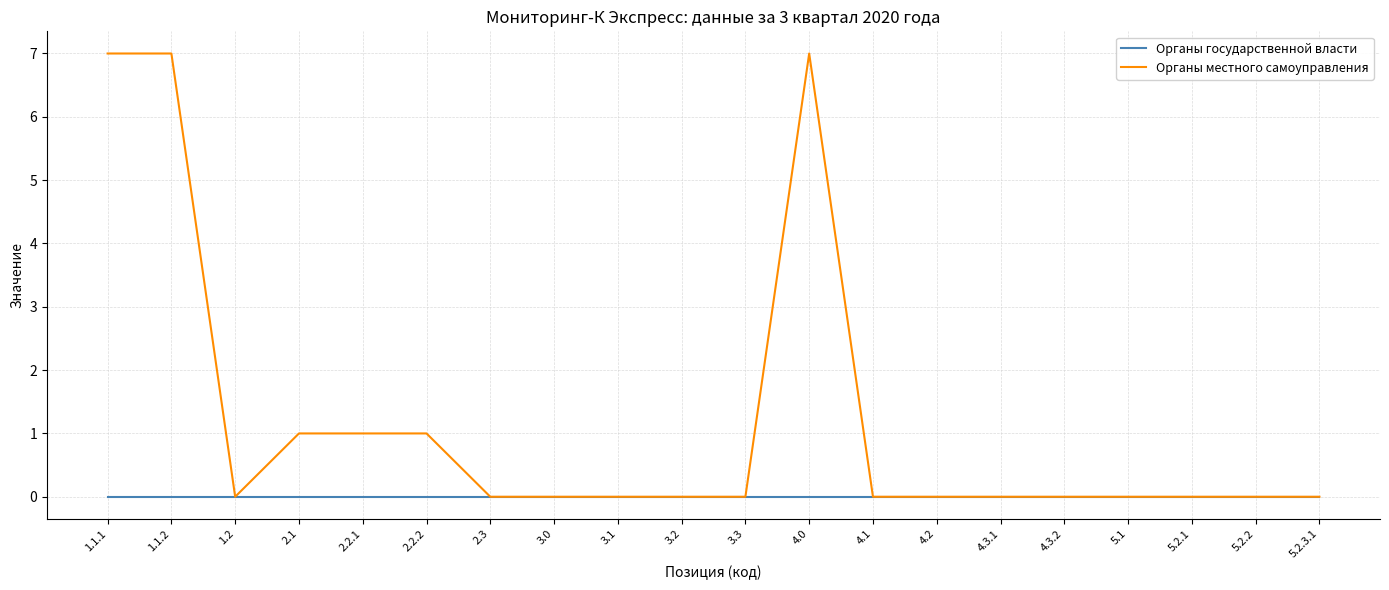

Does the chart have visible grid lines?

Yes